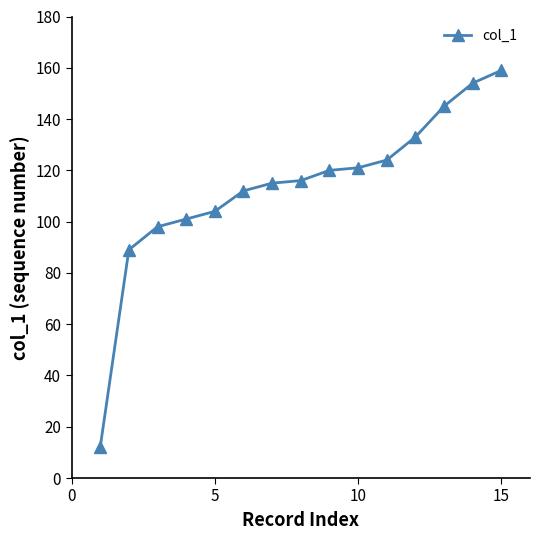

Reading left to right, extract all data points from this chart.

12	89	98	101	104	112	115	116	120	121	124	133	145	154	159